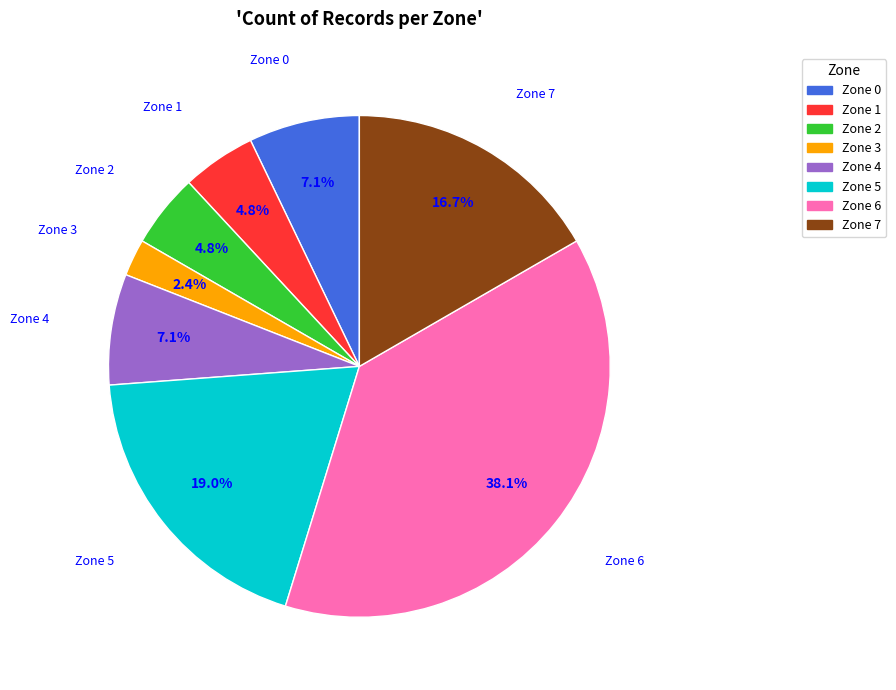

Which category has the smallest portion of the pie?

Zone 3